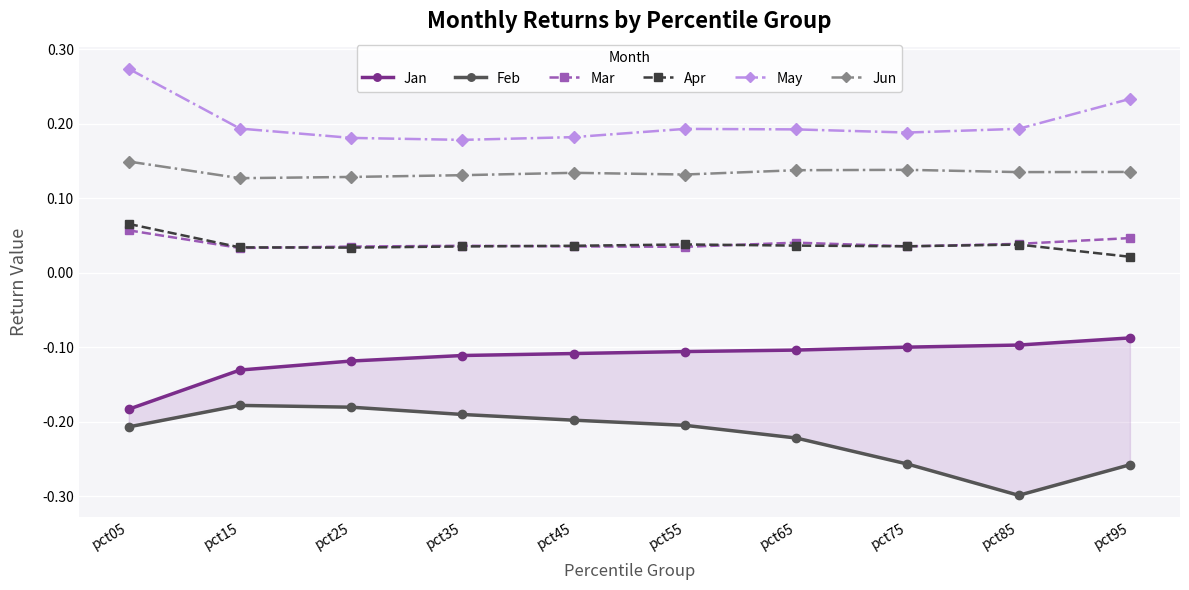

How many lines are shown in the chart?

6